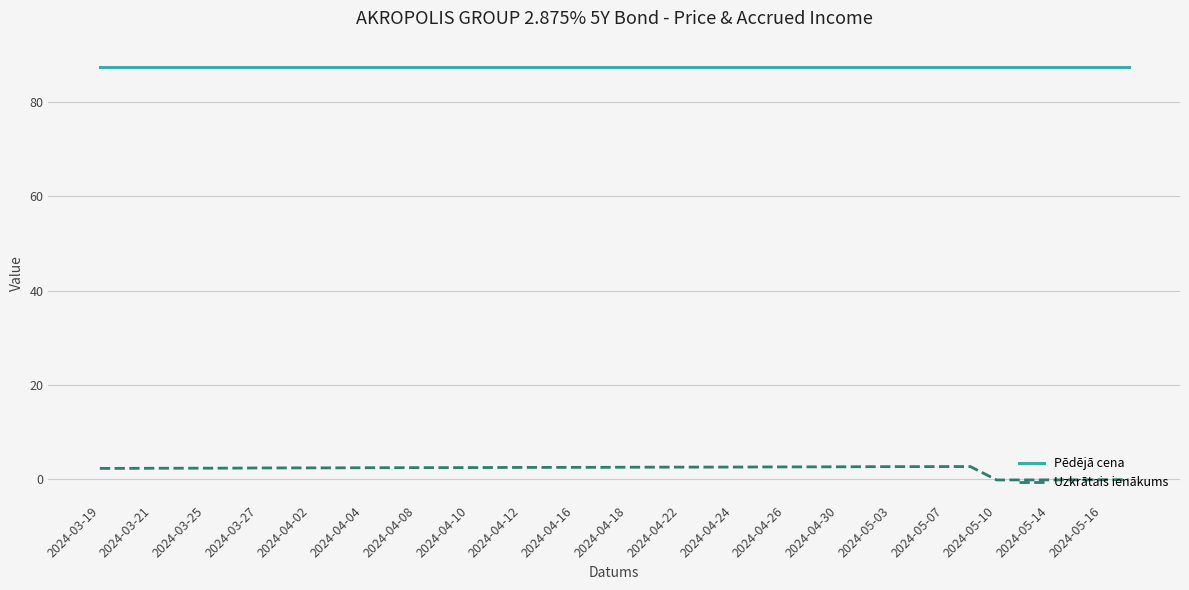

What are all the series names shown in the legend?

Pēdējā cena, Uzkrātais ienākums